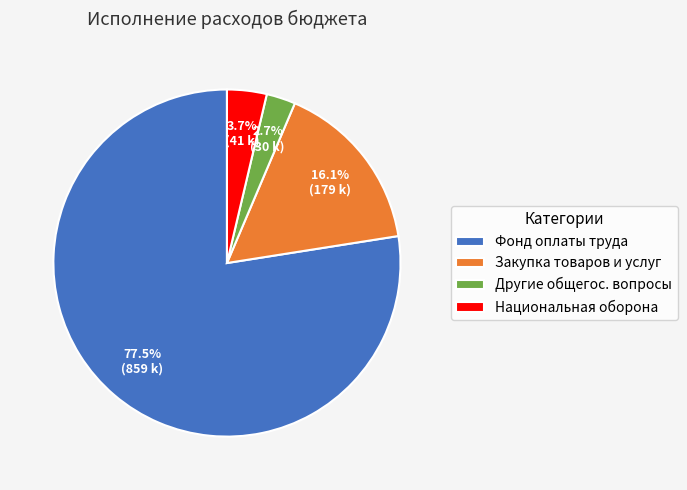

Does any single category account for the majority?

Yes